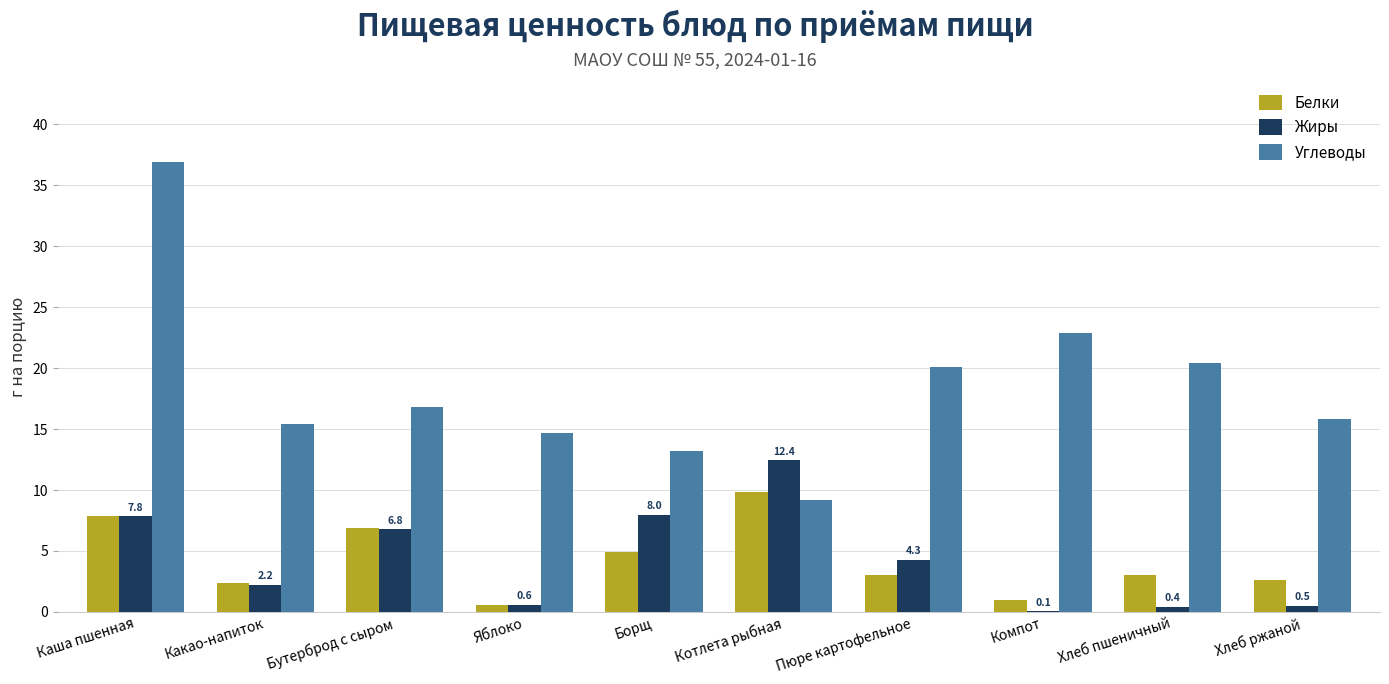

Which series has the largest total across all categories?

Углеводы